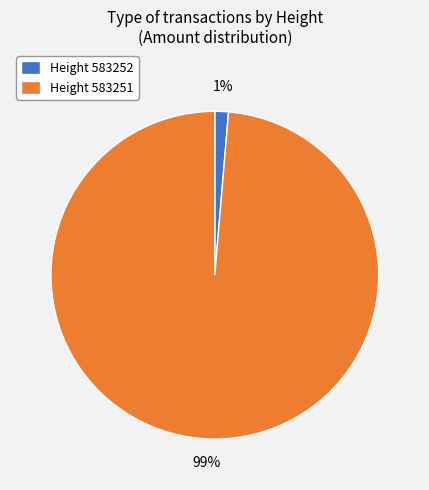

To the nearest percent, what is the average slice percentage?

50%